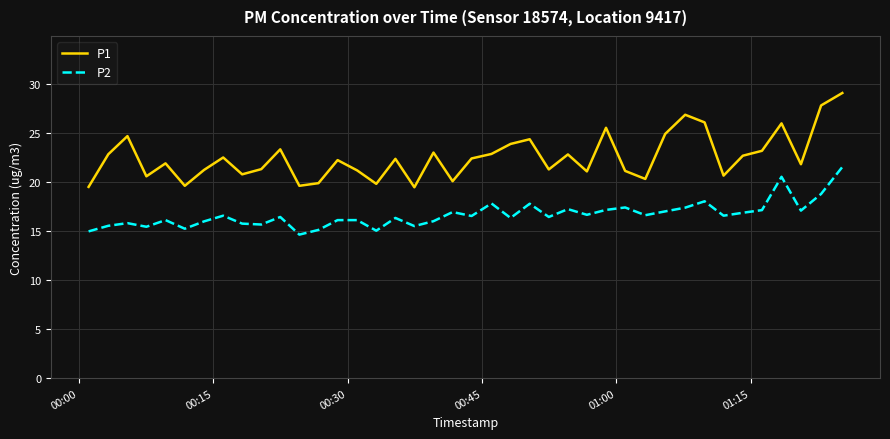

What is the difference between the maximum and minimum values in the P1 series?

9.6